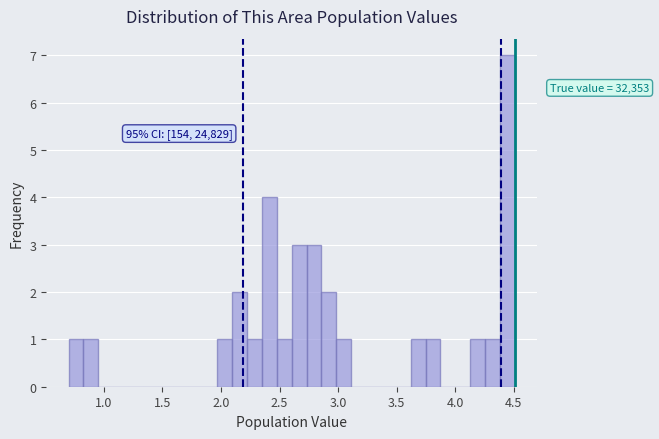

Read against the x-axis, roughly where is the centre of the tallest bar?

4.45